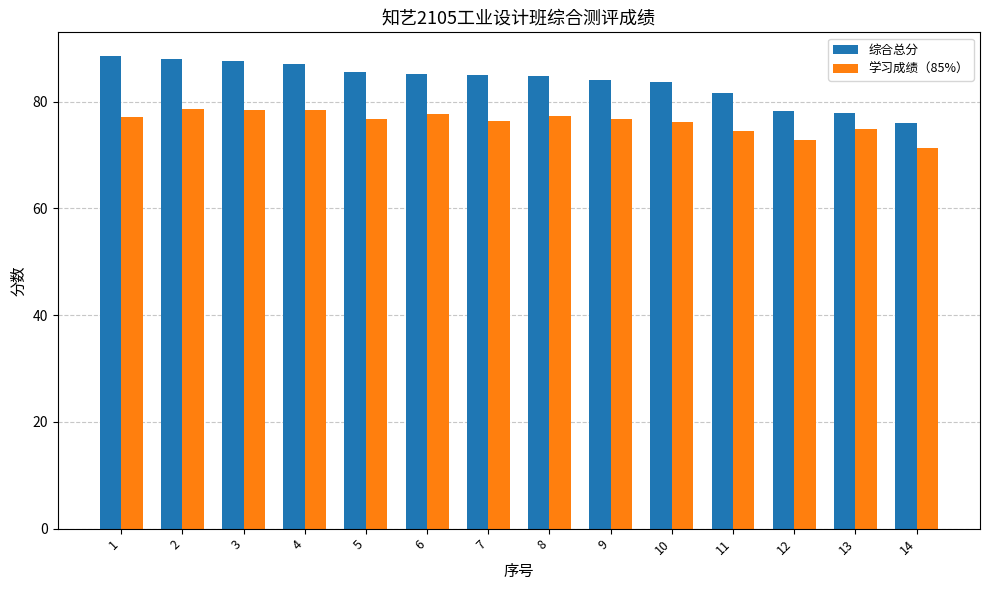

Which label corresponds to the smallest value in the chart?

14